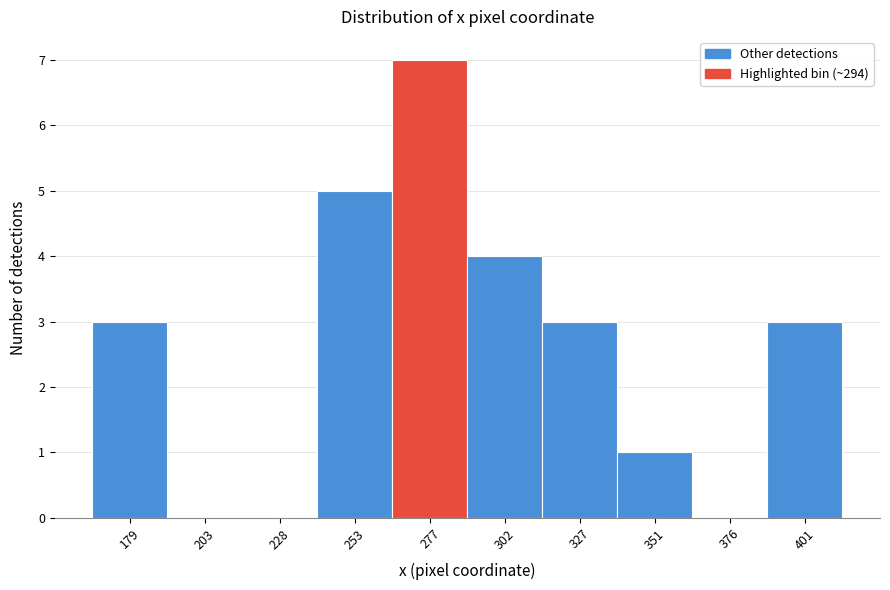

Reading left to right, extract all data points from this chart.

179=3	203=0	228=0	253=5	277=7	302=4	327=3	351=1	376=0	401=3